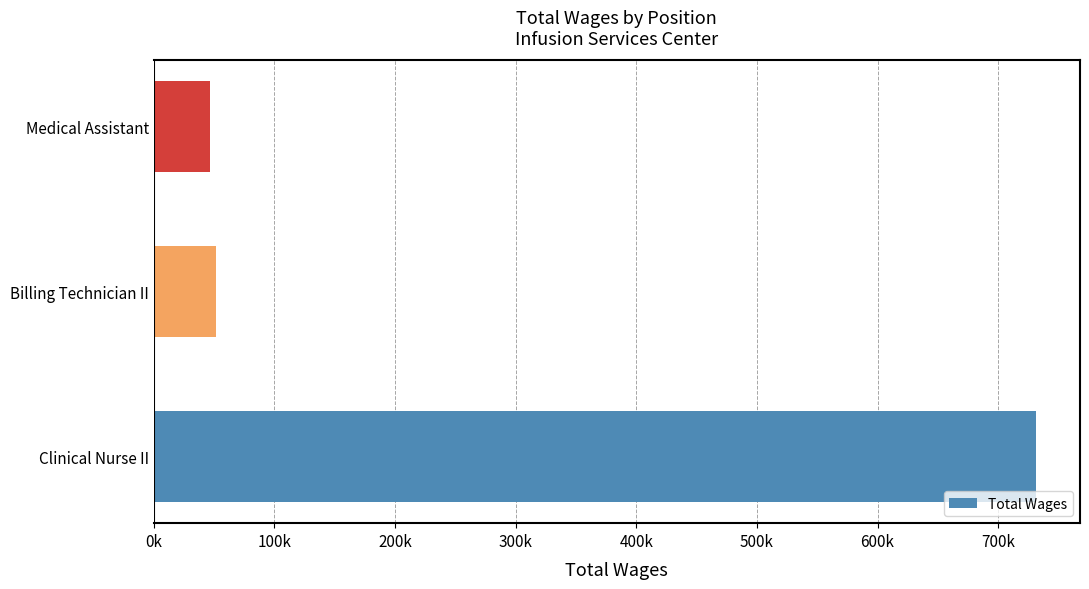

Does the chart contain any negative values?

No